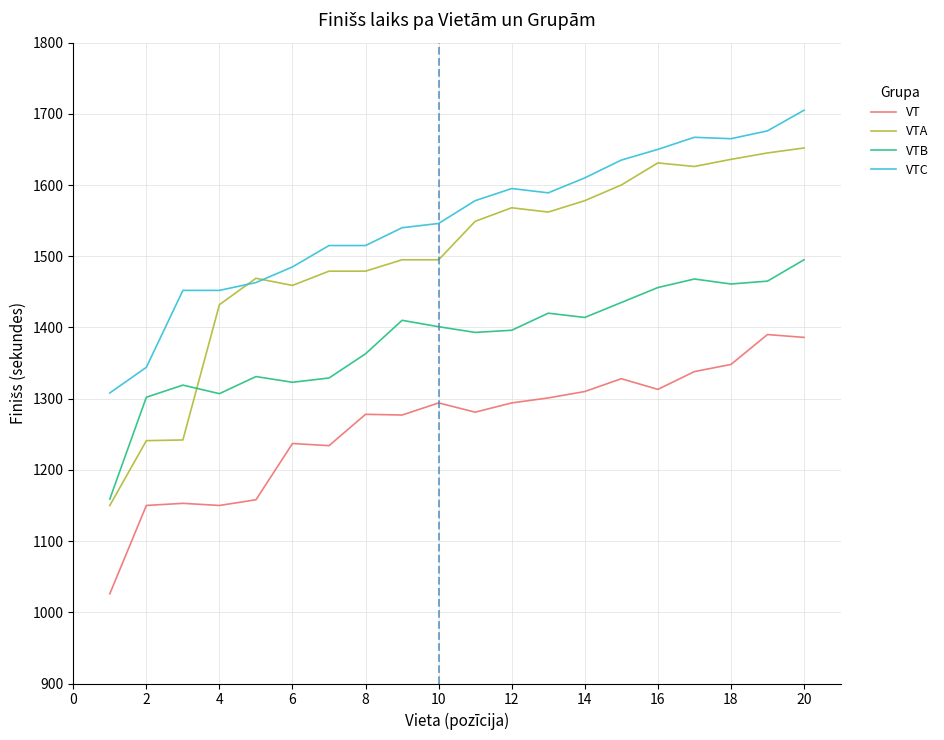

Which series has the largest total across all categories?

VTC